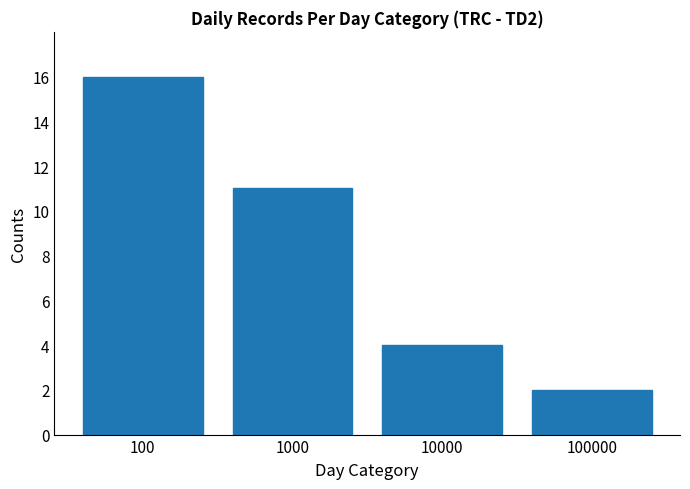

Reading left to right, list all the values displayed in this chart.

16	11	4	2